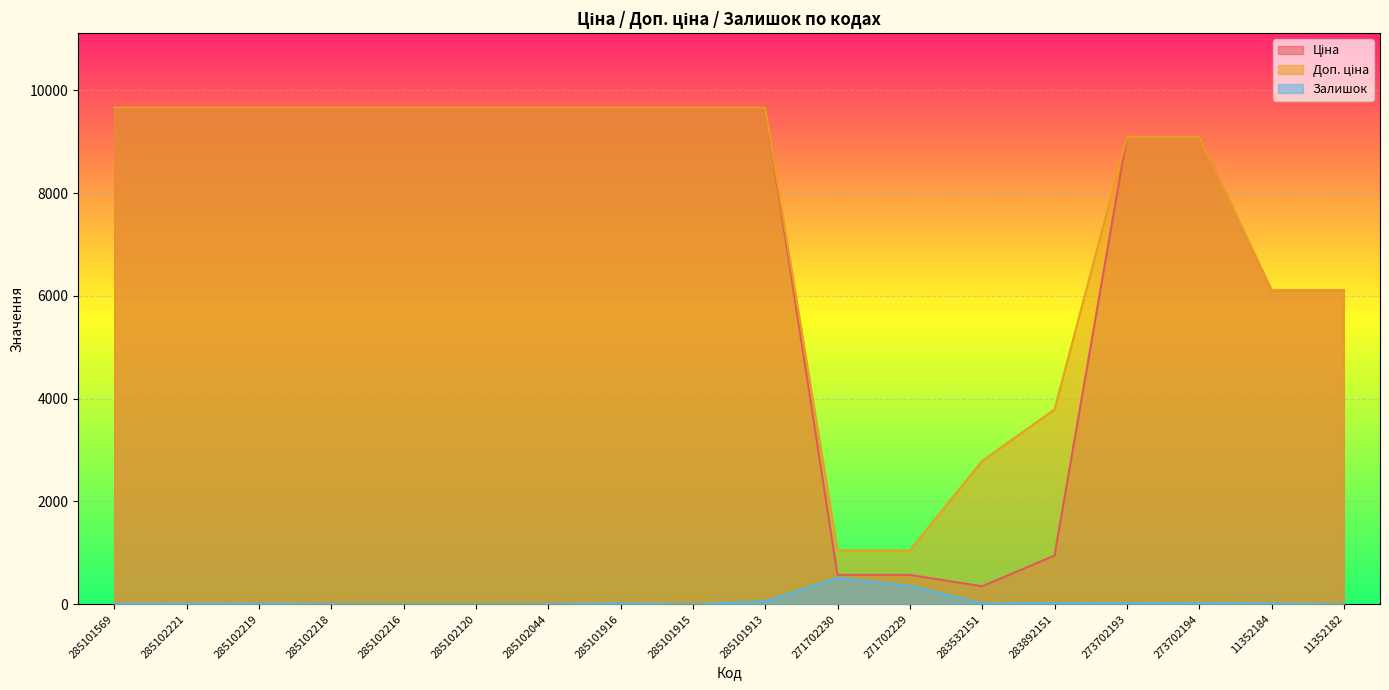

The value of Доп. ціна at 11352182 is 6112.5. True or false?

True